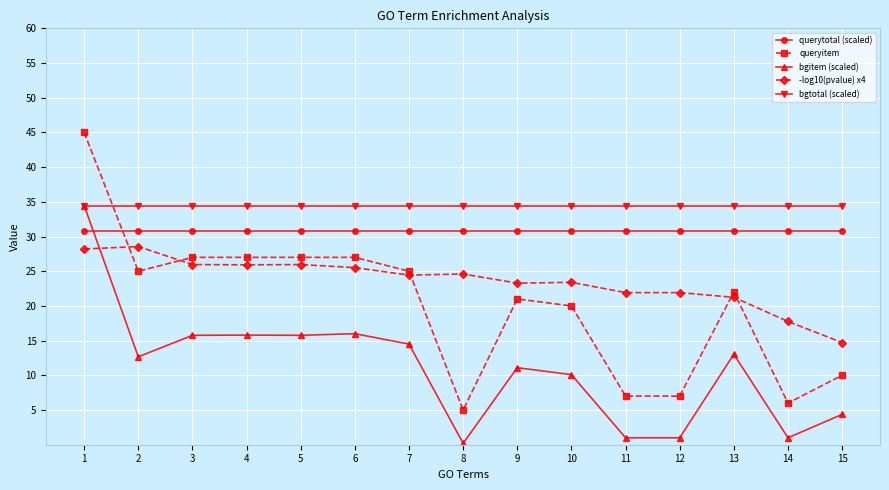

What is the value of the bgtotal (scaled) point at the 6th from the left?

34.4